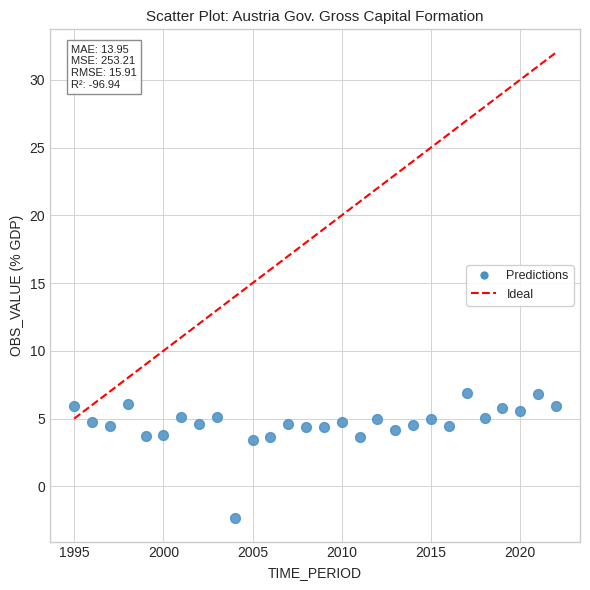

What is the range of Y values (max minus min)?

9.2